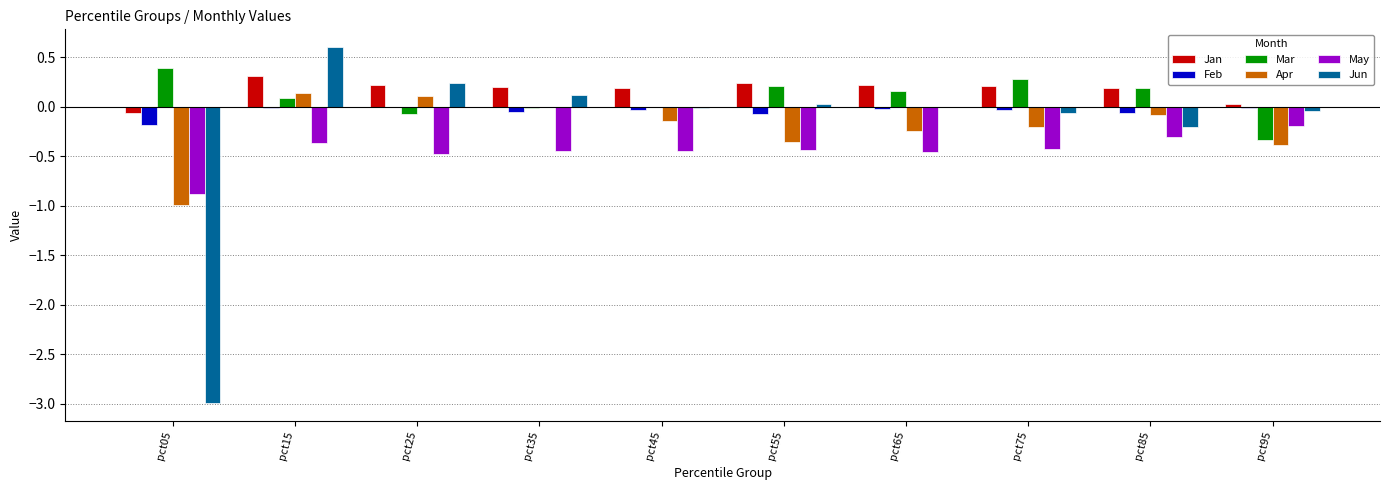

Which series has the largest total across all categories?

Jan